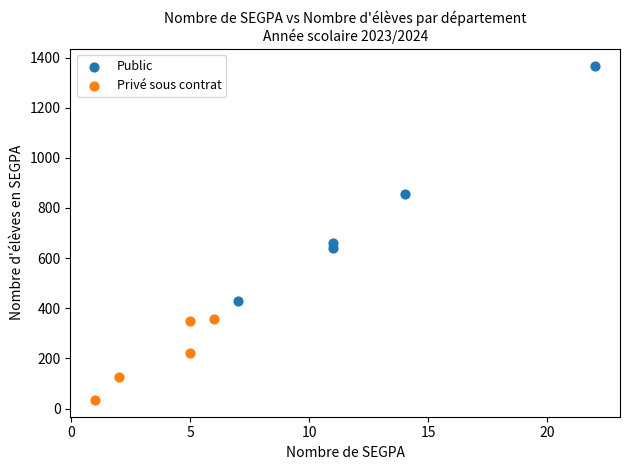

Which series reaches the minimum Y coordinate?

Privé sous contrat